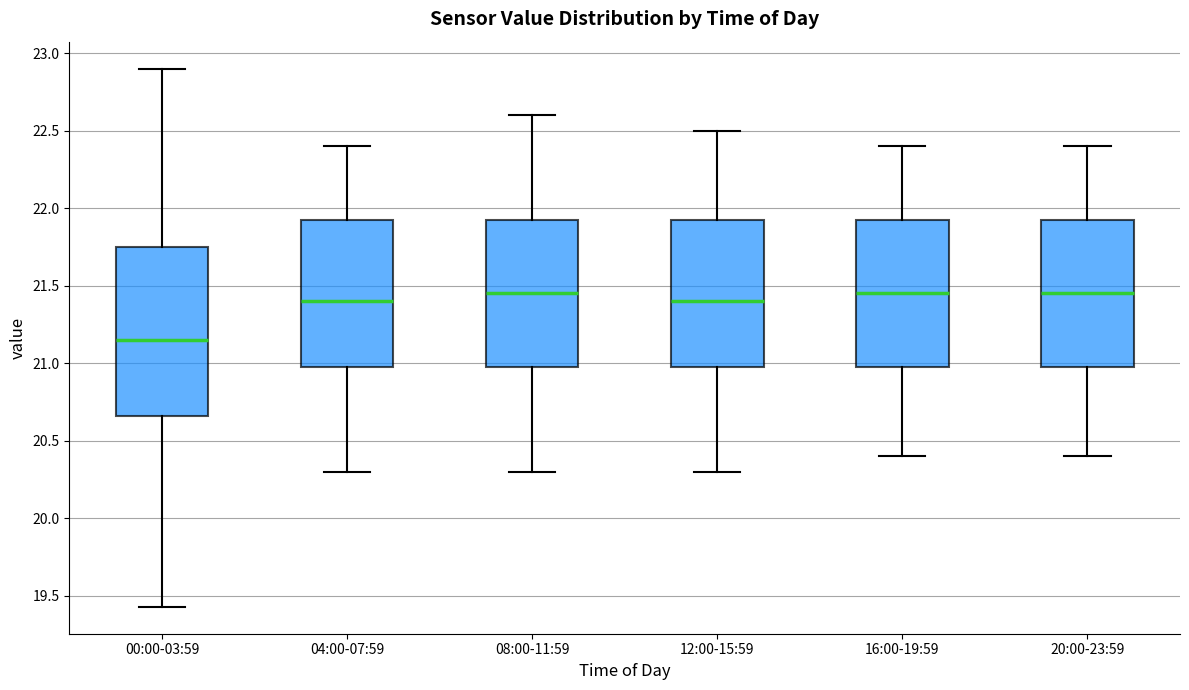

Which box is the tallest, from its lower edge to its upper edge?

00:00-03:59